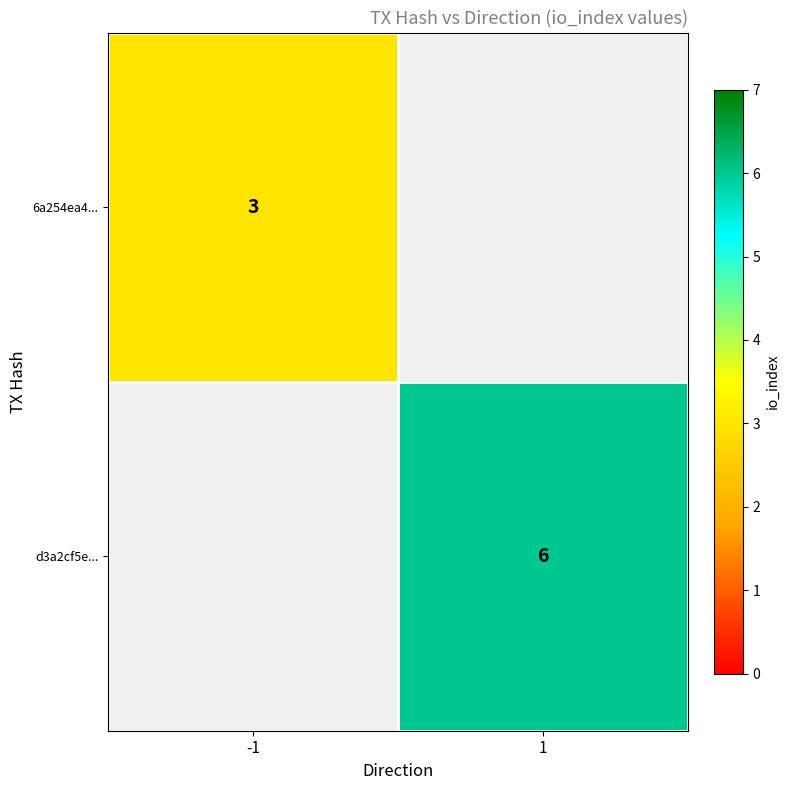

The value of d3a2cf5e... at 1 is 6. True or false?

True